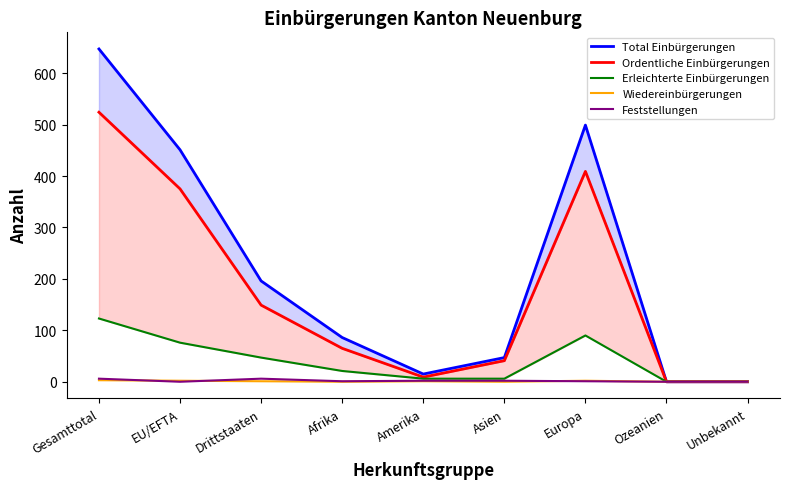

True or false: Ordentliche Einbürgerungen and Erleichterte Einbürgerungen intersect in this chart.

False